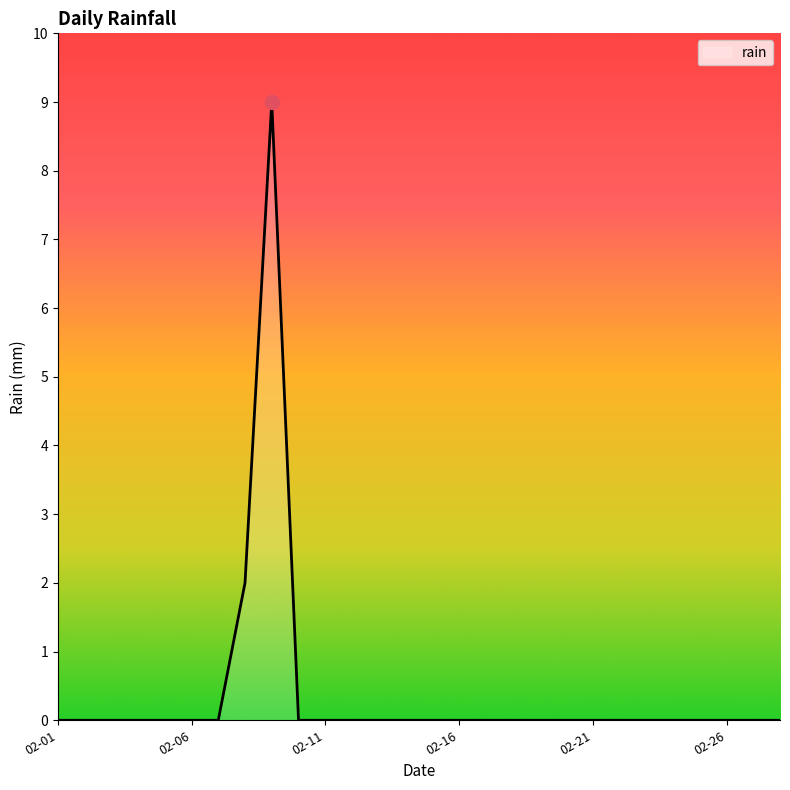

What is the greatest value displayed?

9